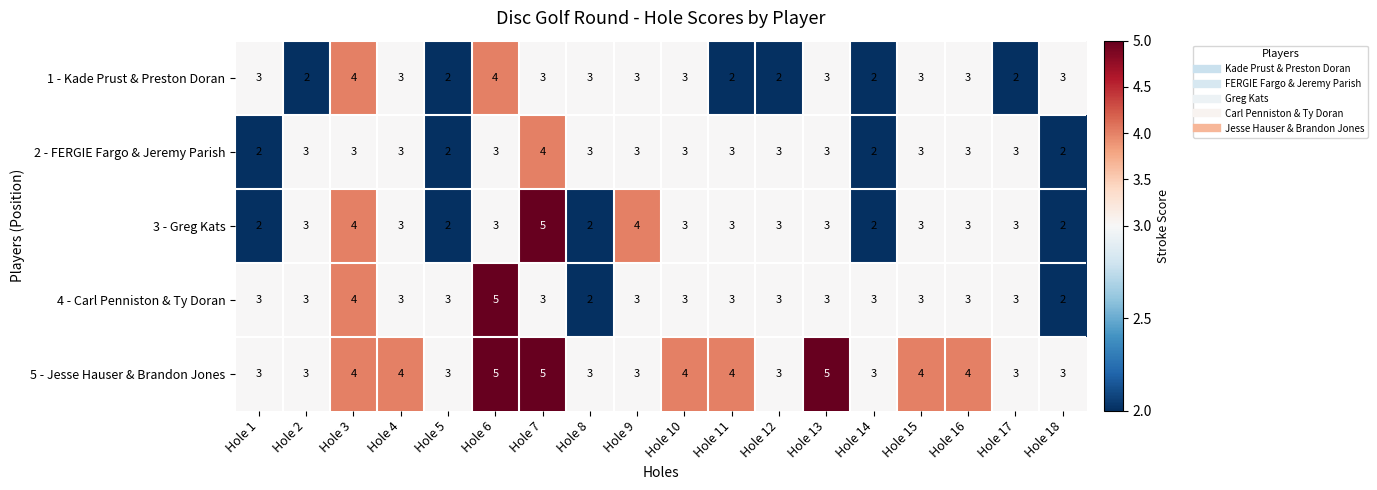

Read the 3 - Greg Kats value at Hole 12.

3